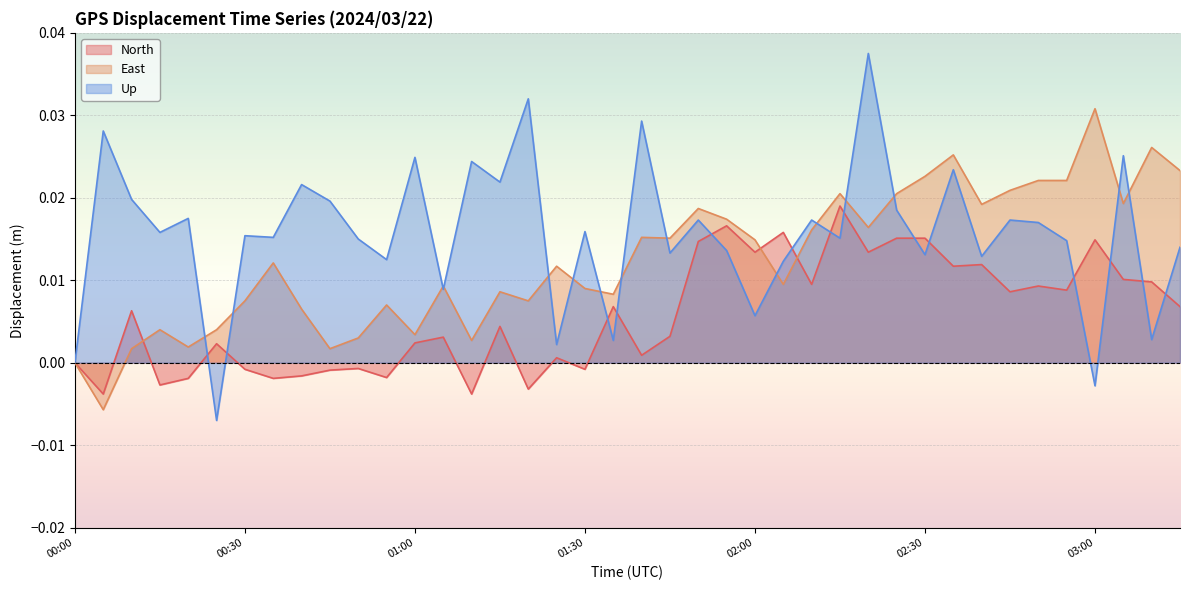

In Up, how many points are higher than both neighbors (excluding endpoints)?

15